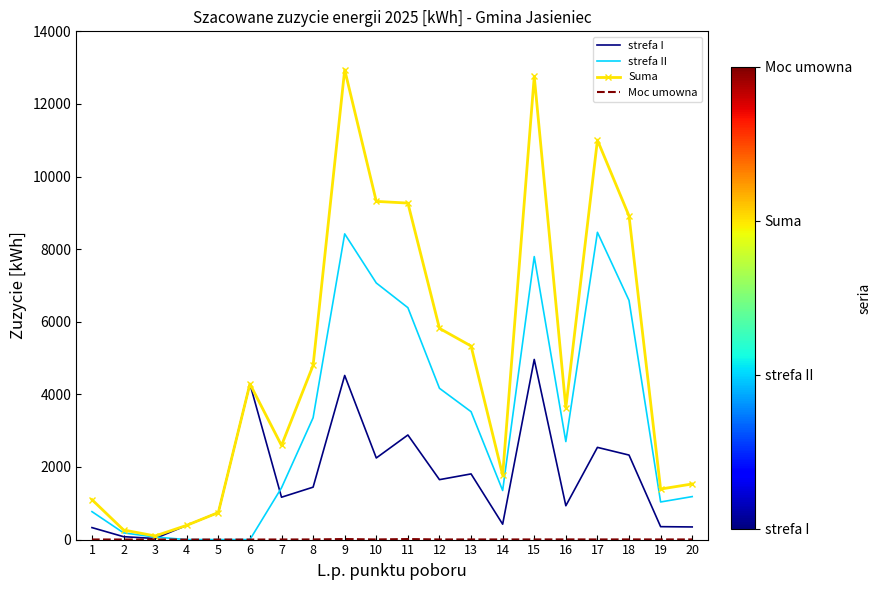

Is it true that strefa I equals 3727 at 17?

False